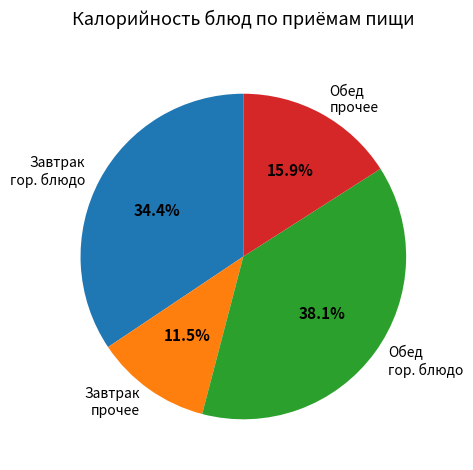

Does Завтрак гор. блюдо account for over 50% of the chart?

No